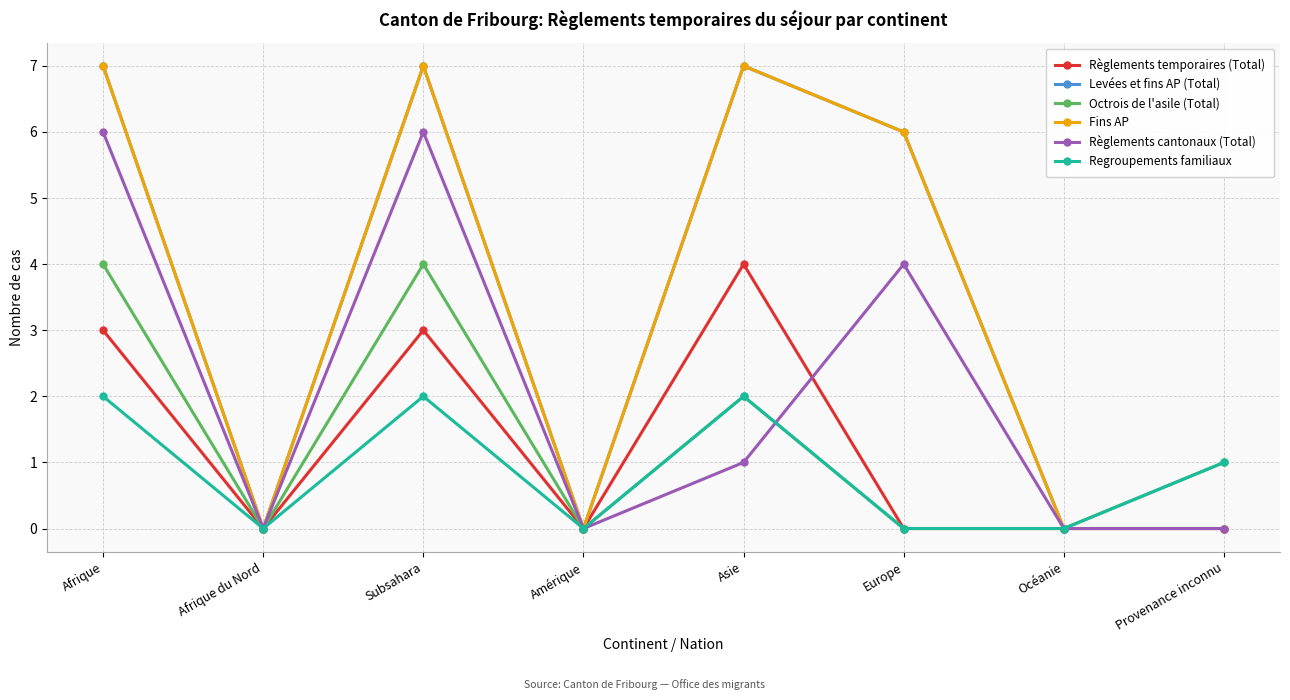

Which label corresponds to the smallest value in the chart?

Afrique du Nord